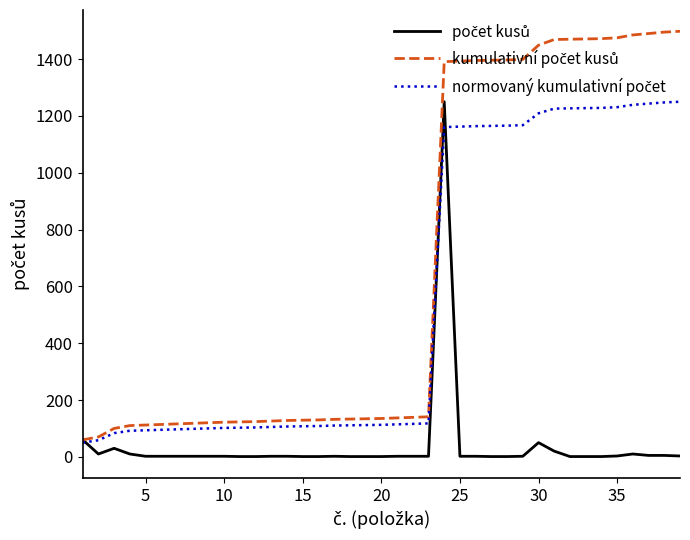

What is the maximum value shown in the chart?

1498.0